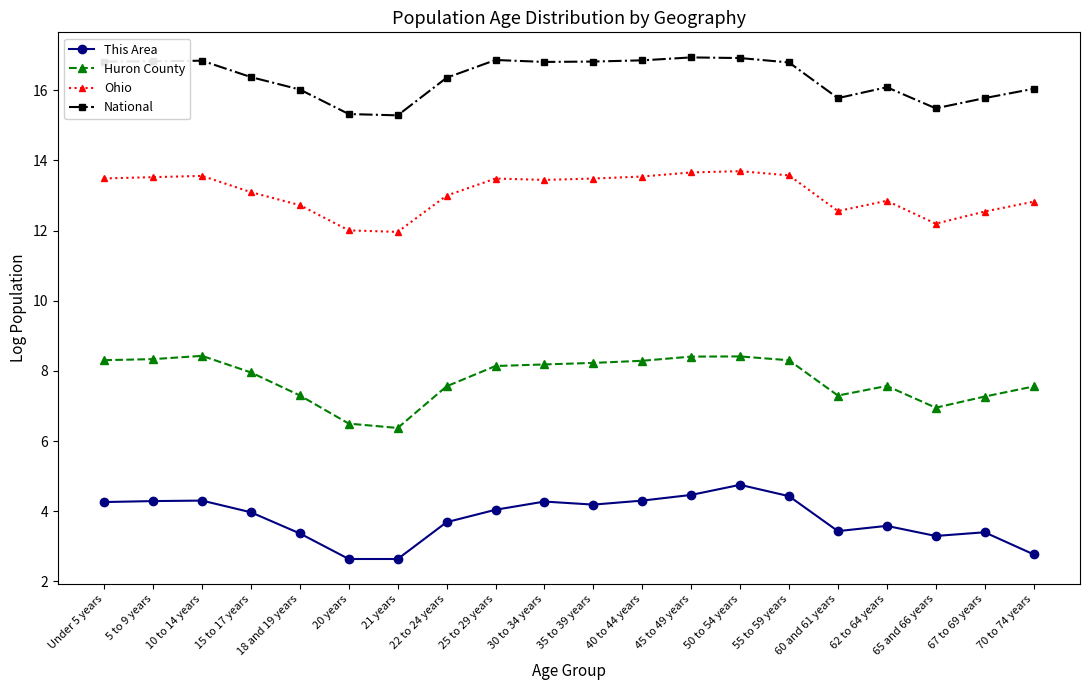

Rank the series by their maximum value, from highest to lowest.

National, Ohio, Huron County, This Area